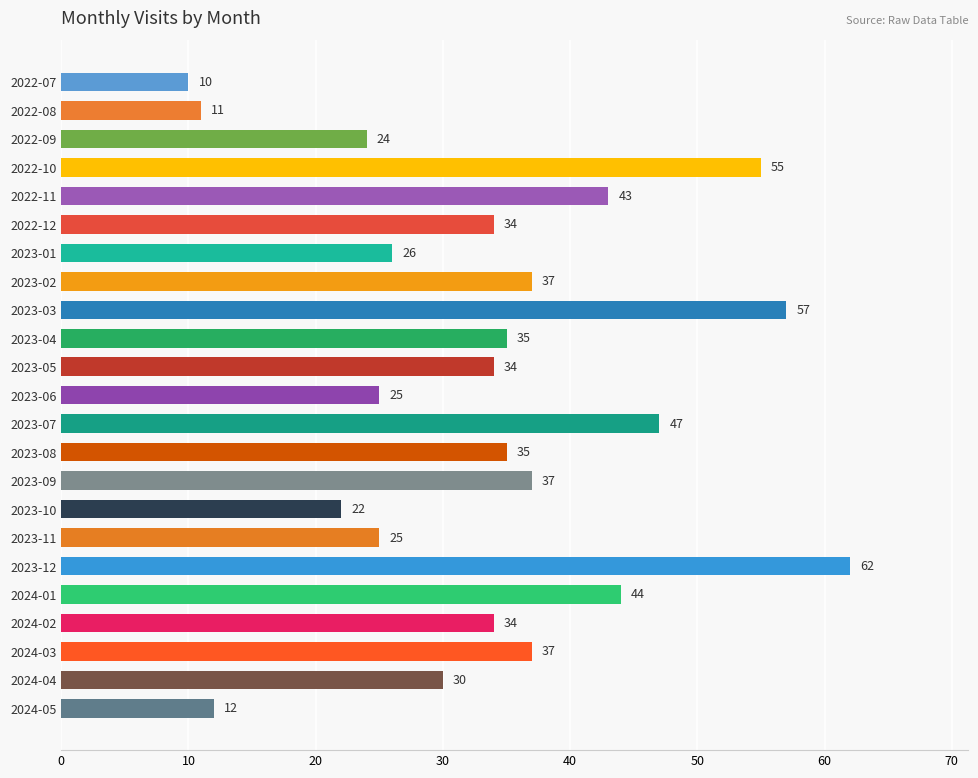

The value at 2022-10 is 14. True or false?

False